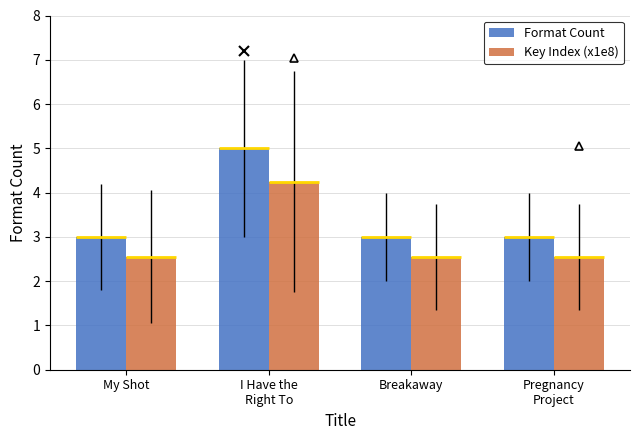

How many bars are there in each group?

2